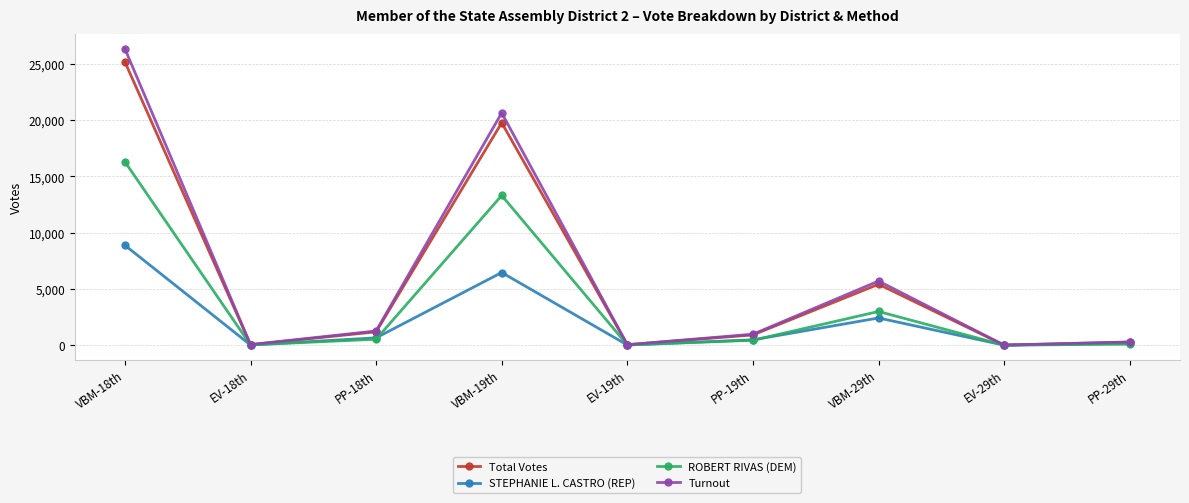

What is the maximum value shown in the chart?

26339